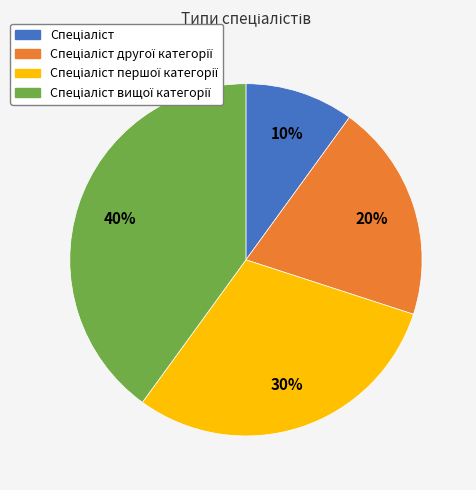

Is there any slice that represents more than half of the pie?

No